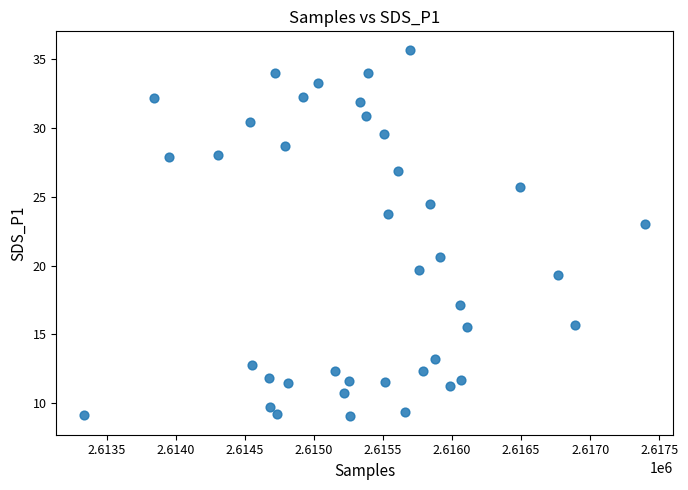

What is the range of Y values (max minus min)?

26.7